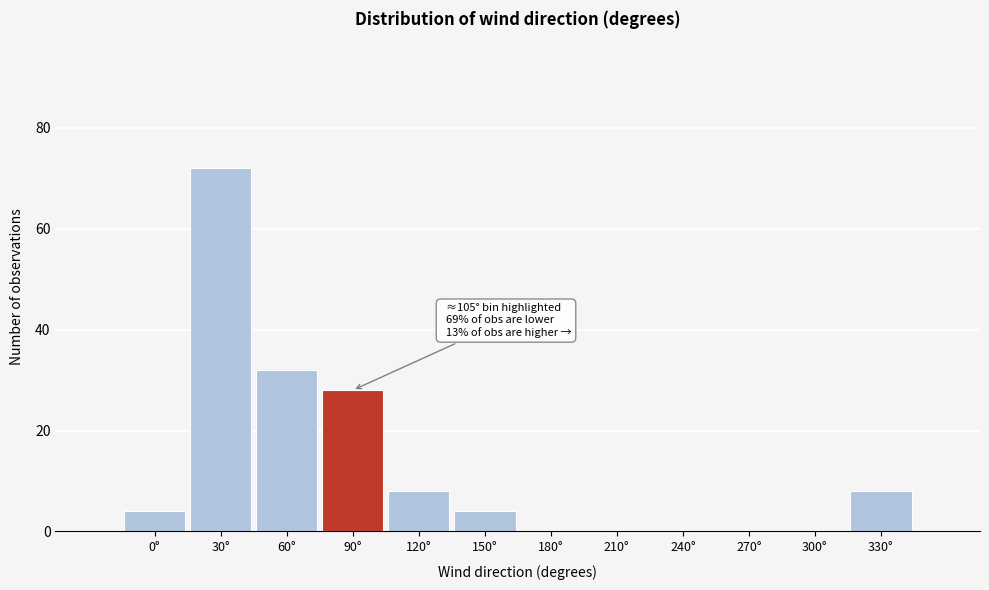

Reading left to right, extract all data points from this chart.

0°=4	30°=72	60°=32	90°=28	120°=8	150°=4	180°=0	210°=0	240°=0	270°=0	300°=0	330°=8